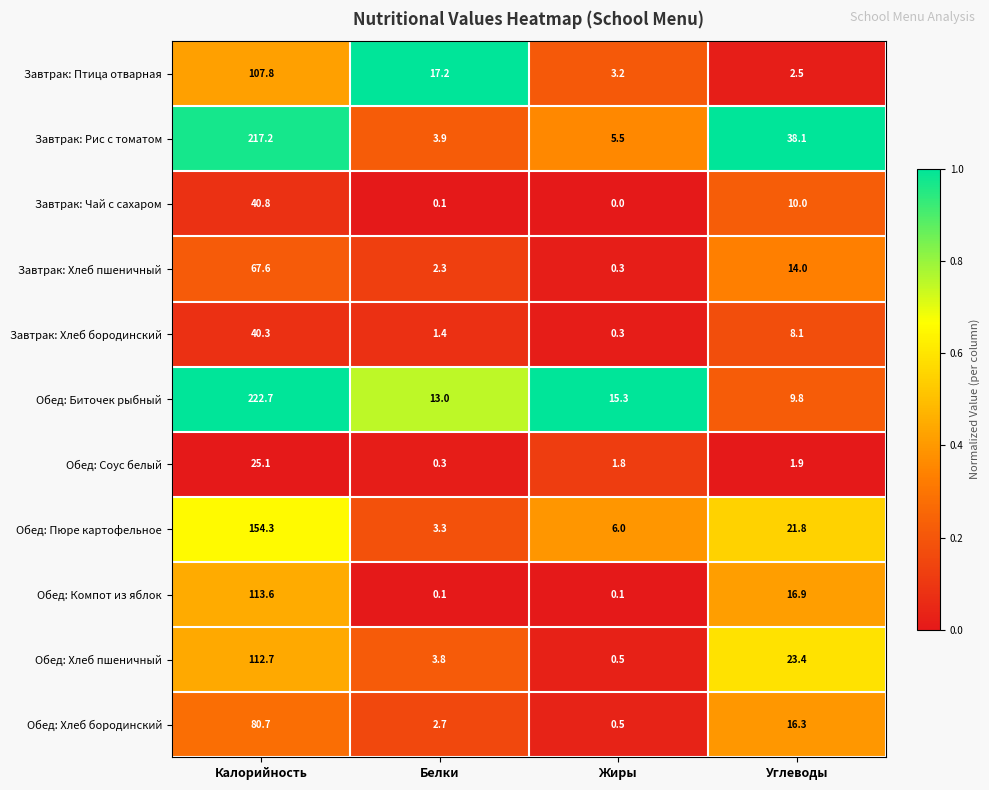

At which label does Обед: Соус белый first exceed 1?

Калорийность